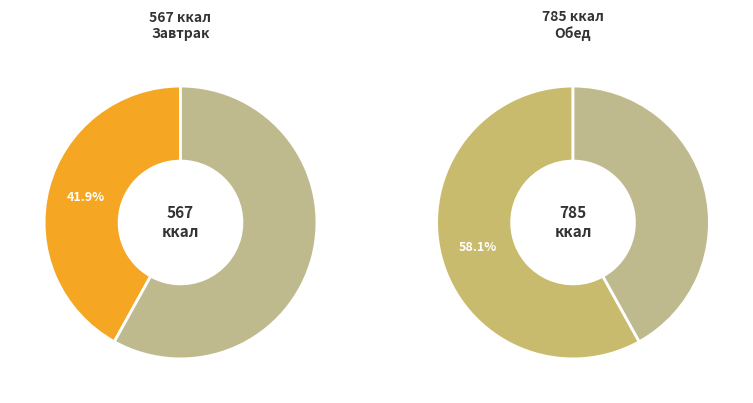

What is the largest slice in the pie chart?

Обед